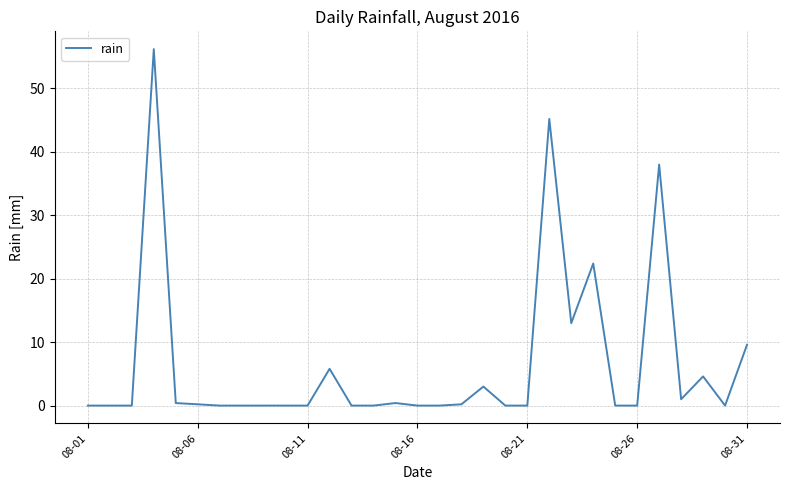

What is the maximum value shown in the chart?

56.2